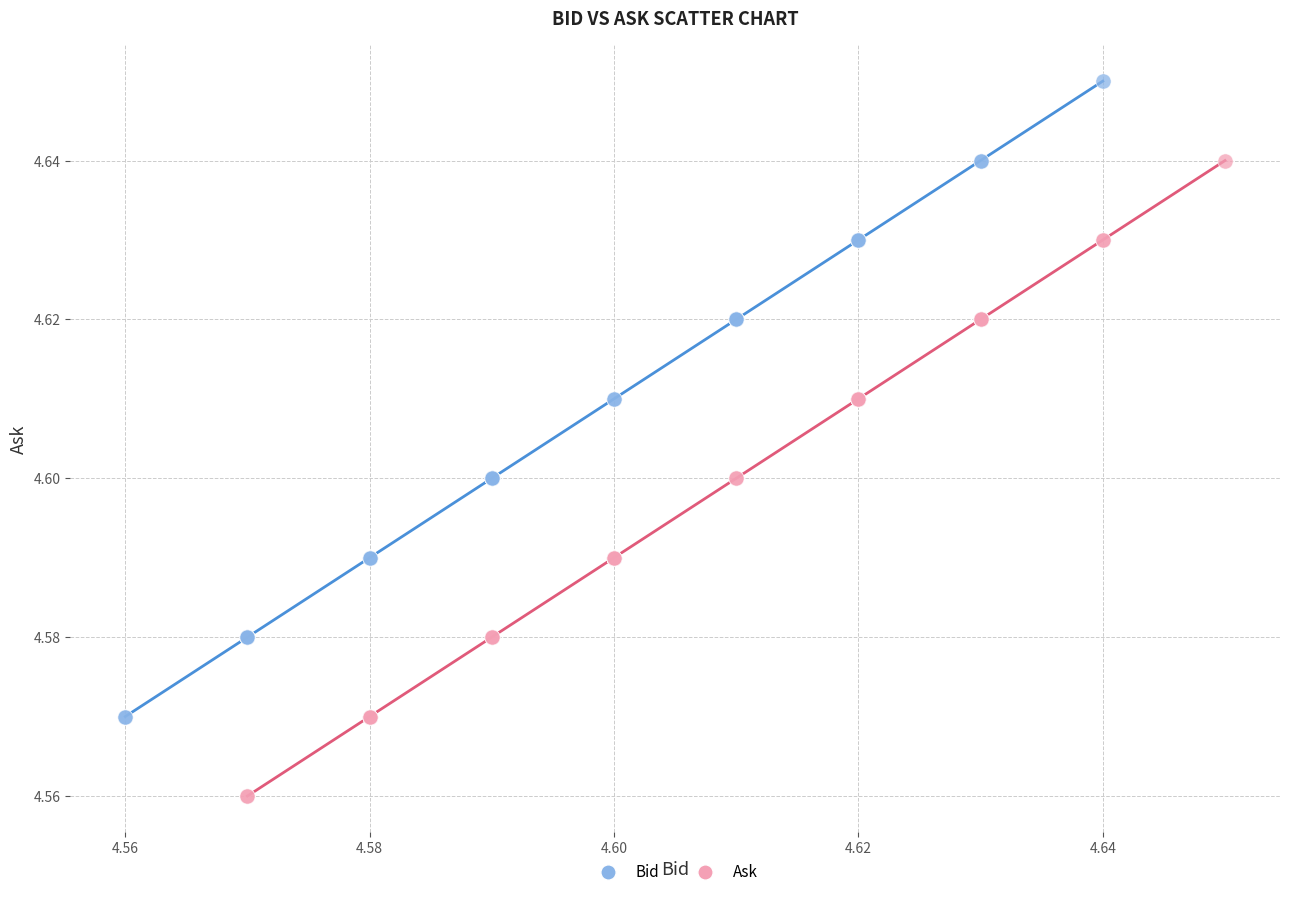

Which series reaches the maximum Y coordinate?

Bid